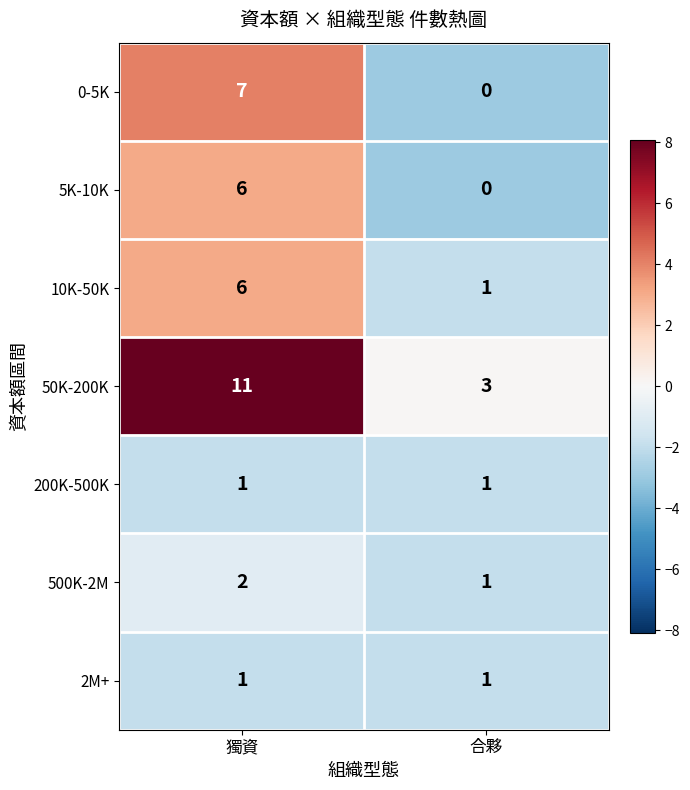

Between 獨資 and 合夥, which series saw the biggest shift?

50K-200K